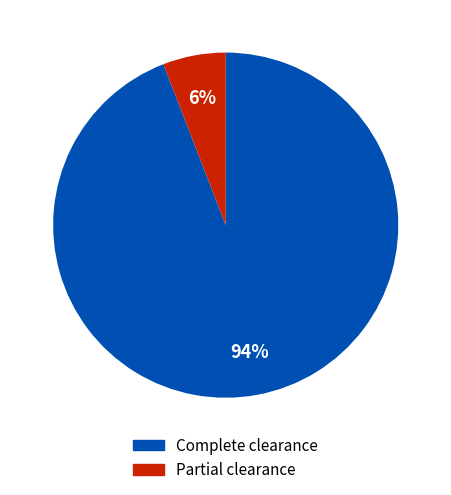

How many segments does this pie chart have?

2